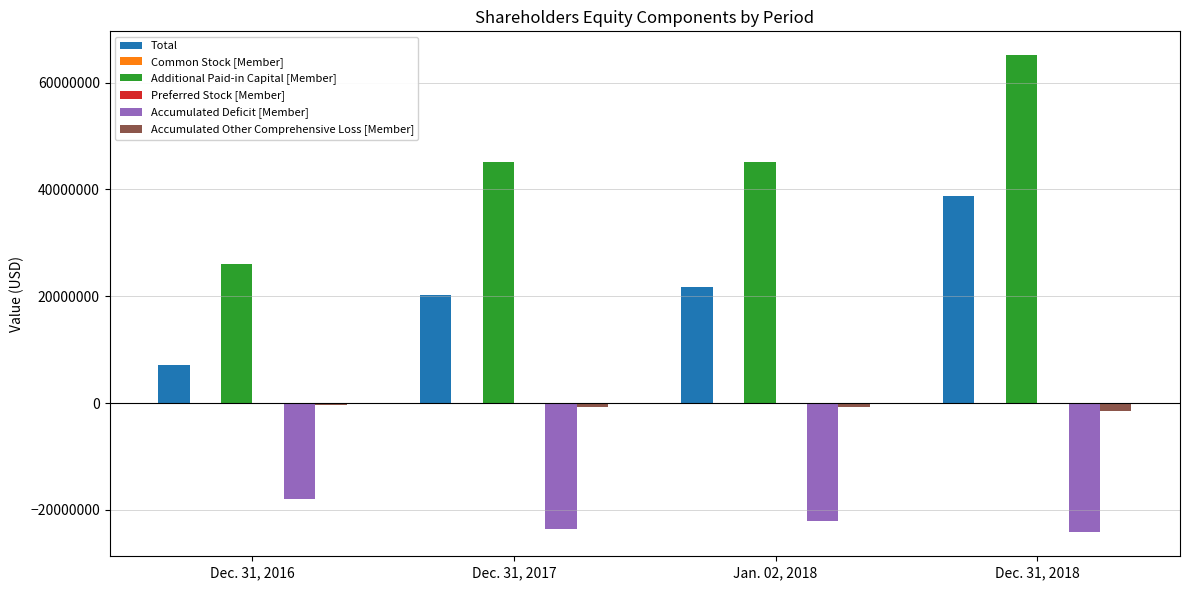

Which series changed the most between Dec. 31, 2017 and Dec. 31, 2018?

Additional Paid-in Capital [Member]